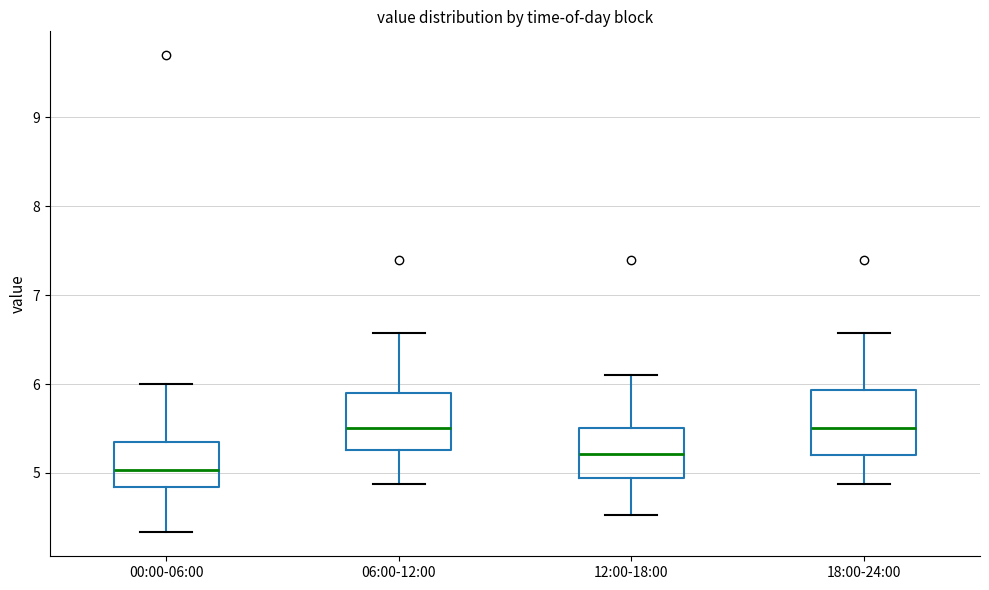

Reading left to right, read every box against the y-axis: the position of its median line, the range the box covers, and the ends of its whiskers. The values are not printed on the chart, so give them approximately, as read against the axis.

00:00-06:00: median 5.0, box 4.8 to 5.3, whiskers 4.3 to 6.0
06:00-12:00: median 5.5, box 5.3 to 5.9, whiskers 4.9 to 6.6
12:00-18:00: median 5.2, box 4.9 to 5.5, whiskers 4.5 to 6.1
18:00-24:00: median 5.5, box 5.2 to 5.9, whiskers 4.9 to 6.6